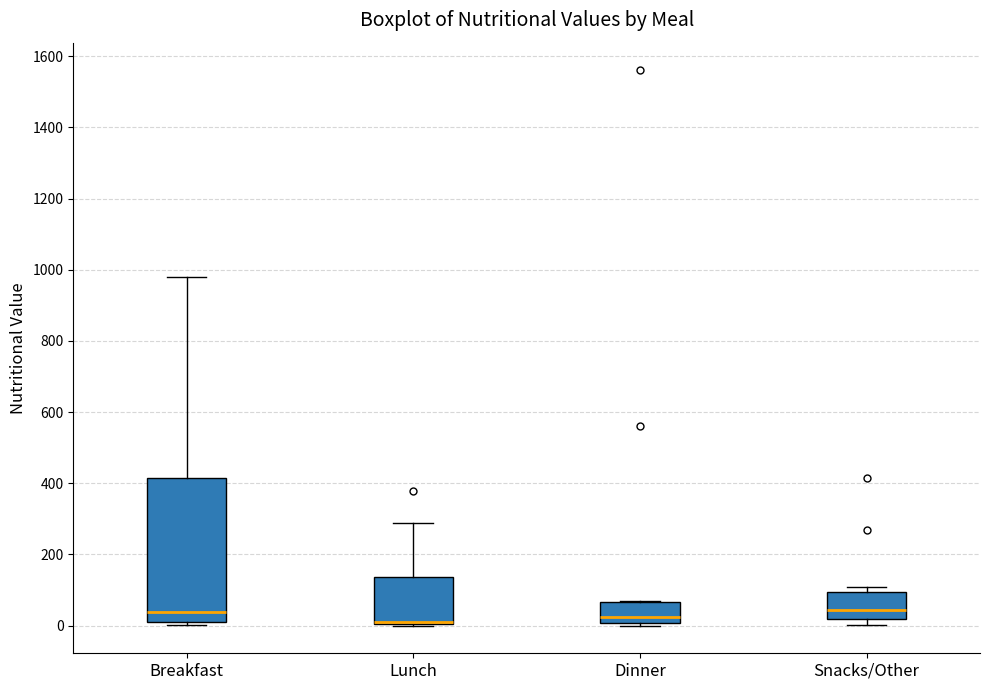

Where does the median line of the box for Snacks/Other sit on the y-axis? The values are not printed on the chart, so give them approximately, as read against the axis.

40